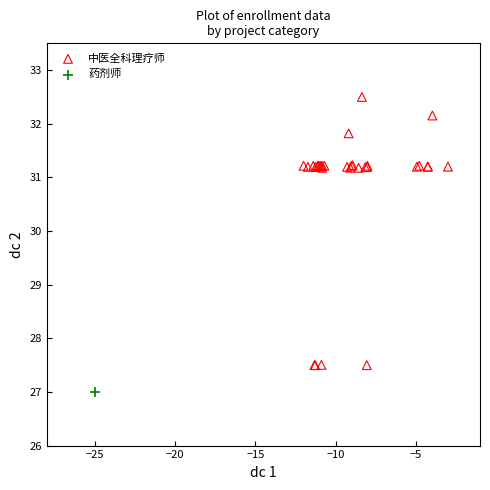

What are all the series names shown in the legend?

中医全科理疗师, 药剂师